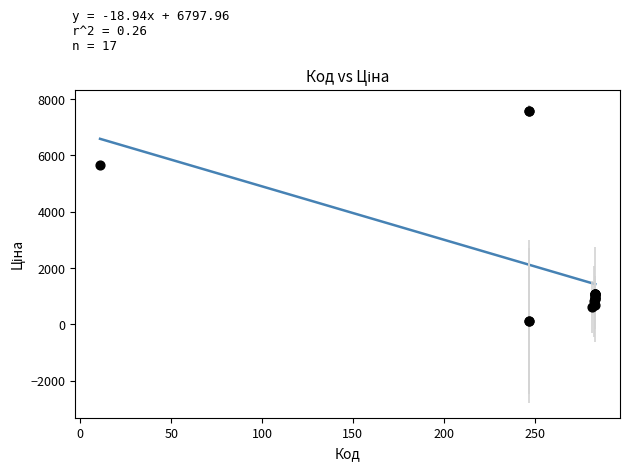

What Y value in the scatter plot is closest to 3855?

5673.8